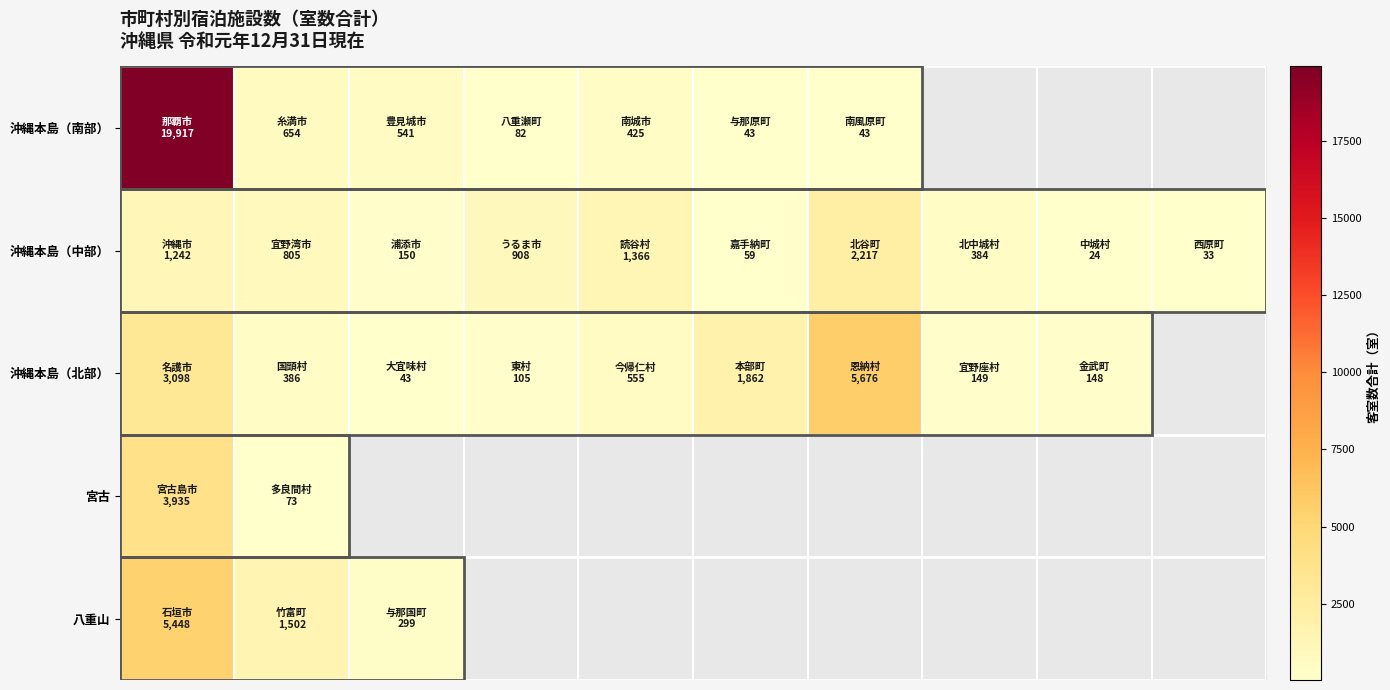

How many values in 八重山 are above zero?

3